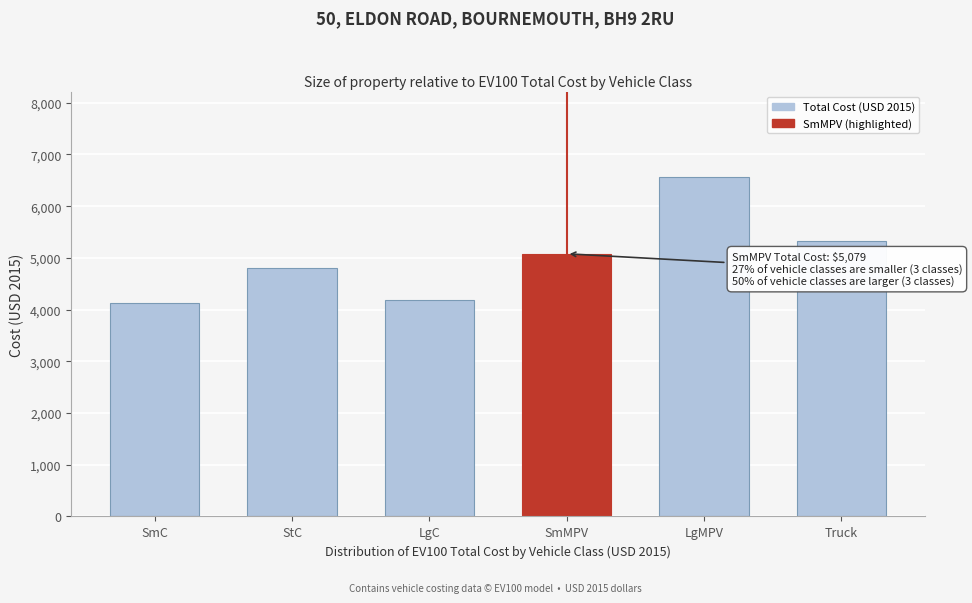

Reading right to left, extract all data points from this chart.

5333.9	6573.5	5079.3	4187.1	4813.6	4133.9